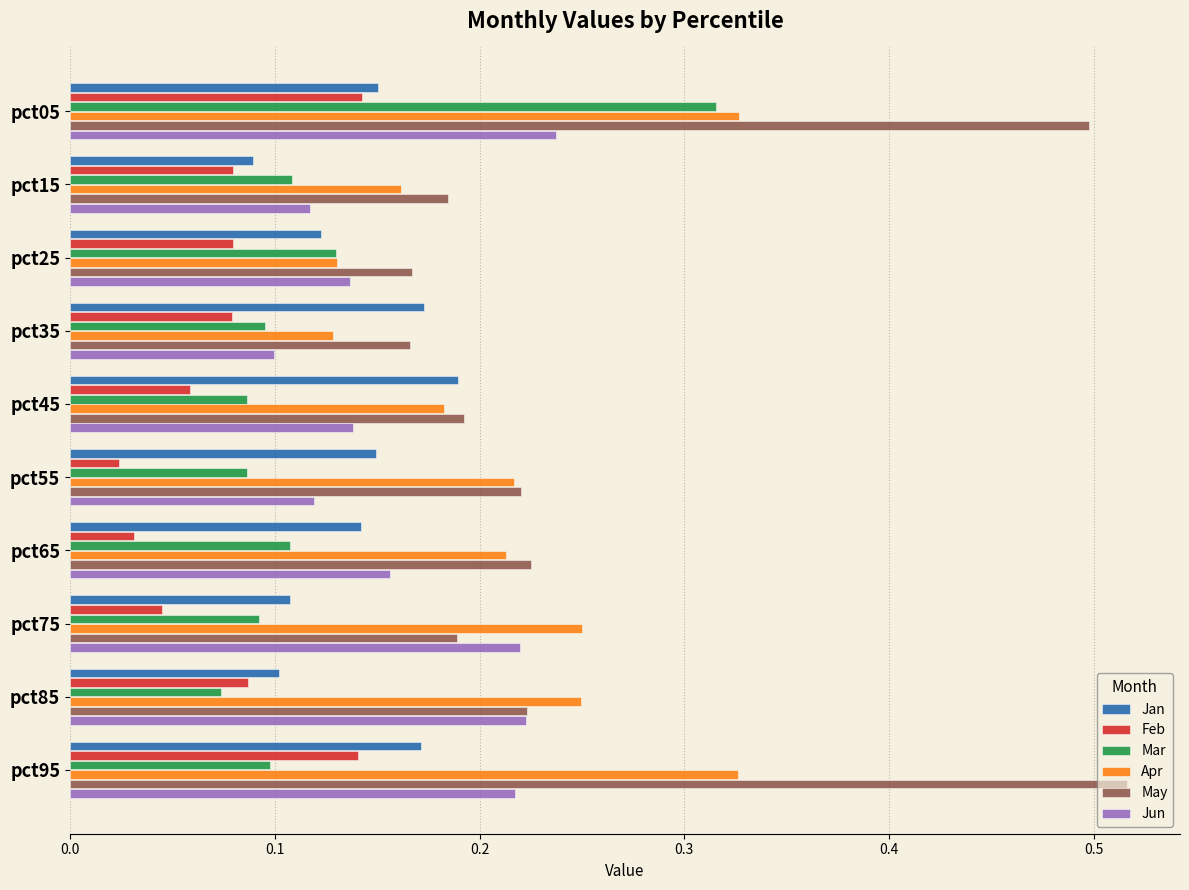

Which series has the largest range (max minus min)?

May